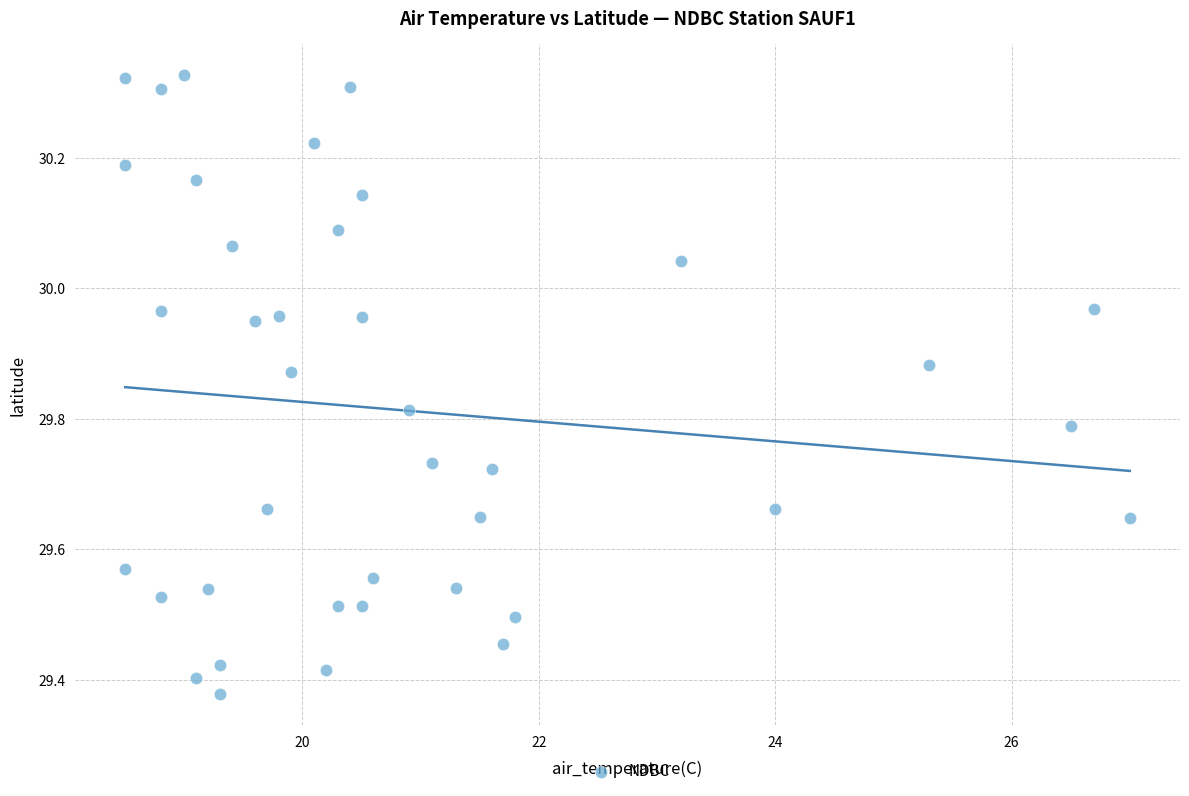

What is the range of Y values (max minus min)?

0.9